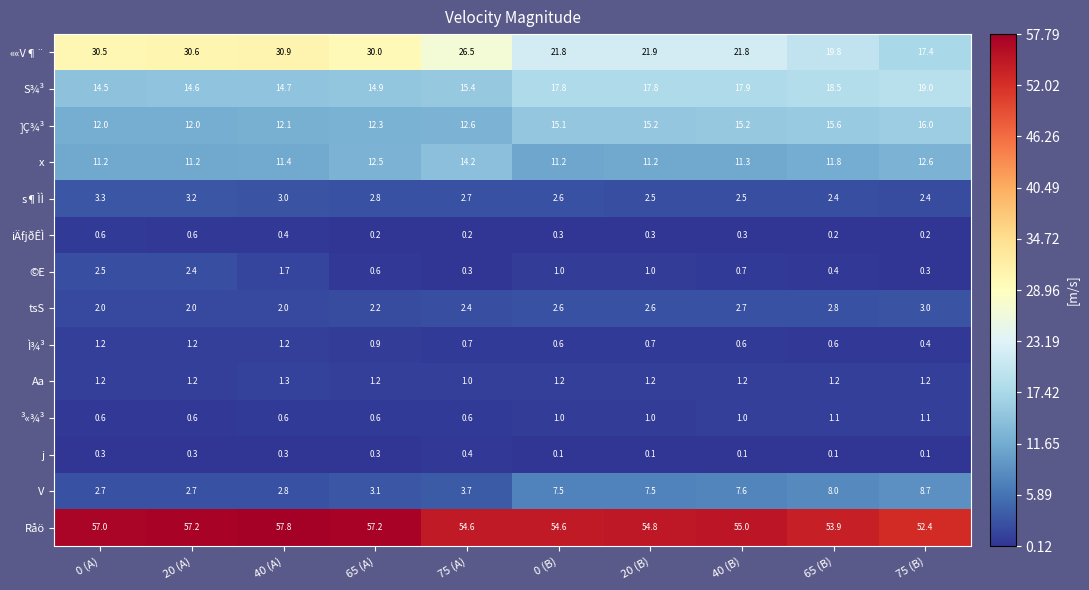

What is the sum of the ©E values at 0 (A) and 65 (B)?

2.9